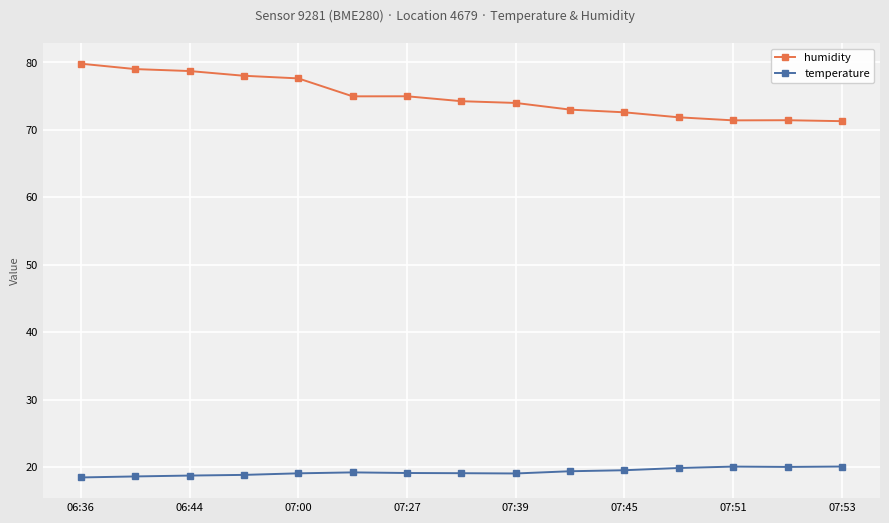

True or false: temperature and humidity intersect in this chart.

False